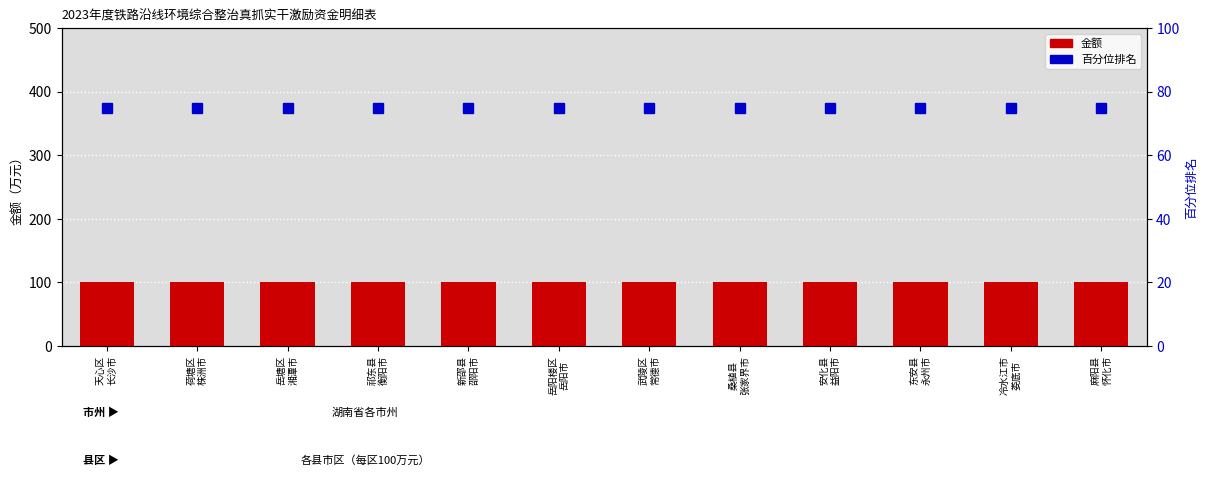

The 金额 series shows 100 at 麻阳县
怀化市. True or false?

True